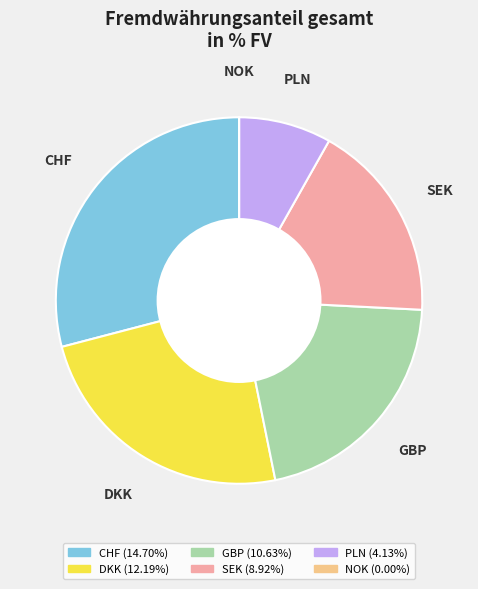

Do SEK and CHF together represent more than half of the pie?

No